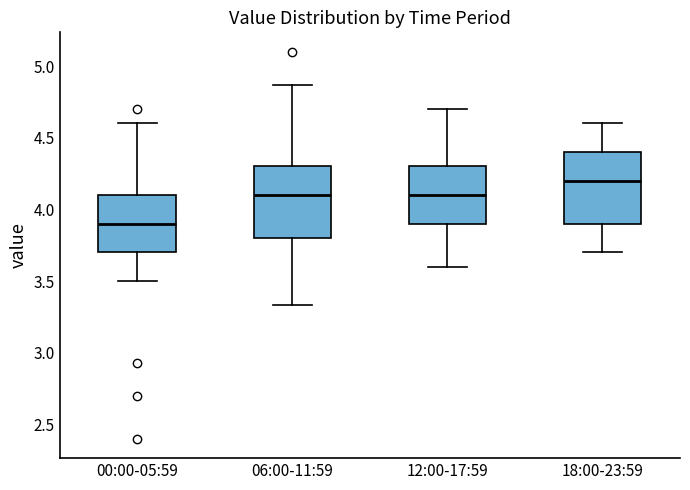

Reading left to right, transcribe this box plot: for each box, give where its median line is, the range the box spans, and where its two whiskers end, as read against the y-axis. The values are not printed on the chart, so give them approximately, as read against the axis.

00:00-05:59: median 3.90, box 3.70 to 4.10, whiskers 3.50 to 4.60
06:00-11:59: median 4.10, box 3.80 to 4.30, whiskers 3.35 to 4.85
12:00-17:59: median 4.10, box 3.90 to 4.30, whiskers 3.60 to 4.70
18:00-23:59: median 4.20, box 3.90 to 4.40, whiskers 3.70 to 4.60